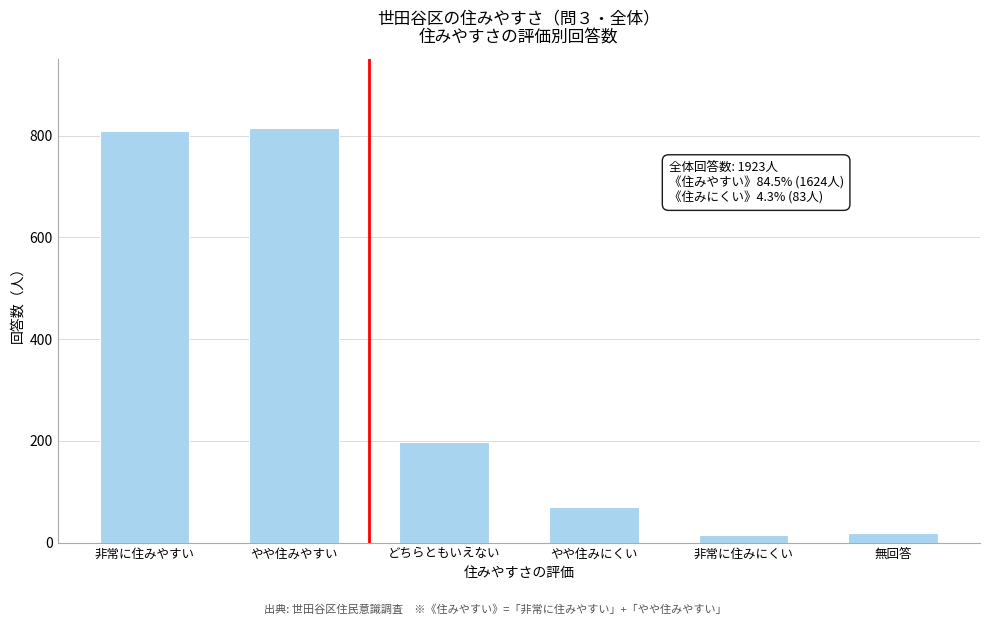

Reading left to right, list all the values displayed in this chart.

809	815	198	69	14	18